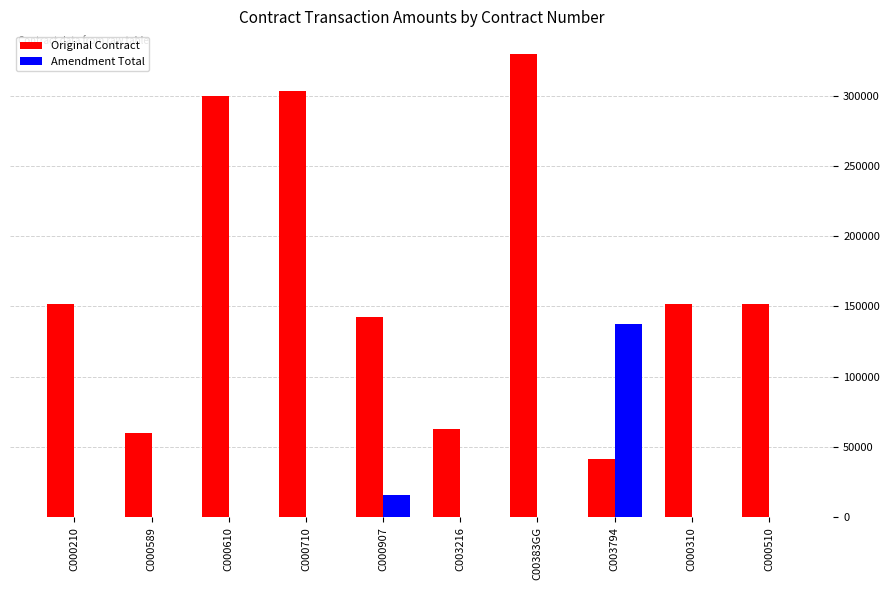

Which category has the highest value in the Original Contract series?

C00383GG